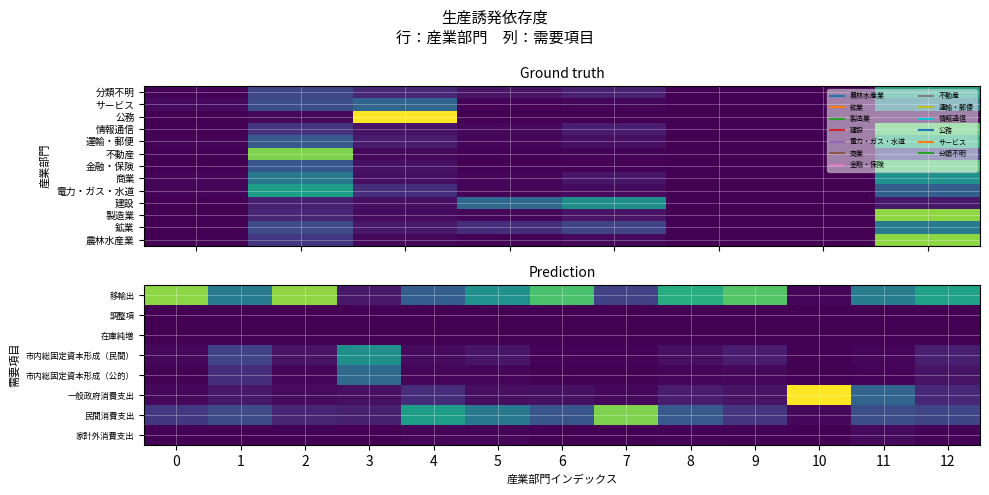

What is the average value of the 不動産 series?

0.1